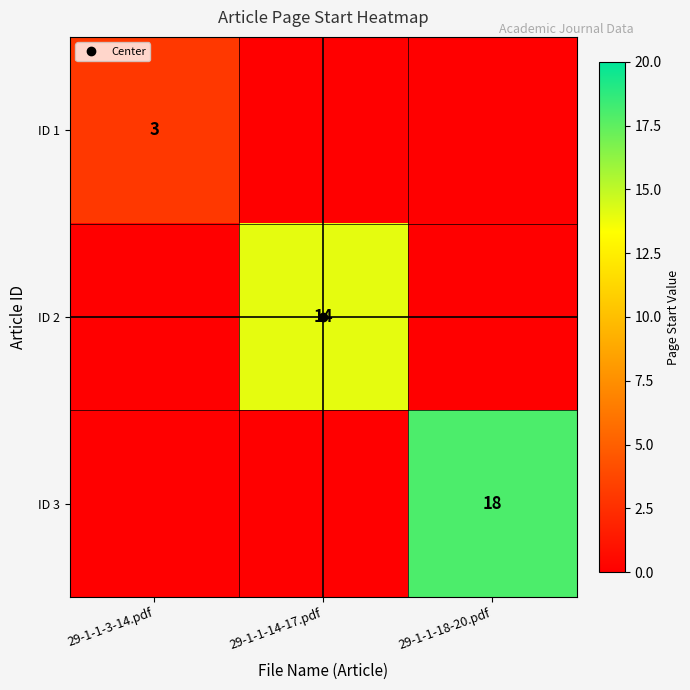

How many values in ID 1 are above zero?

1